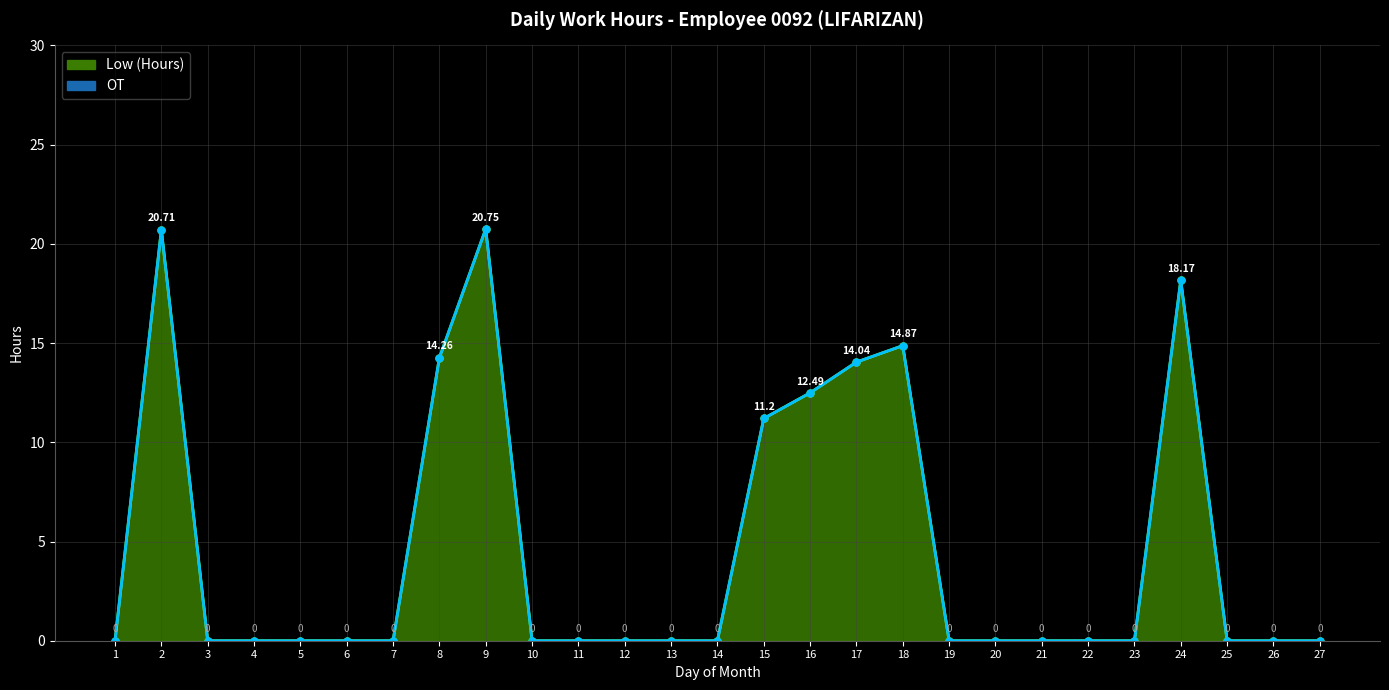

How many positive values are there?

8